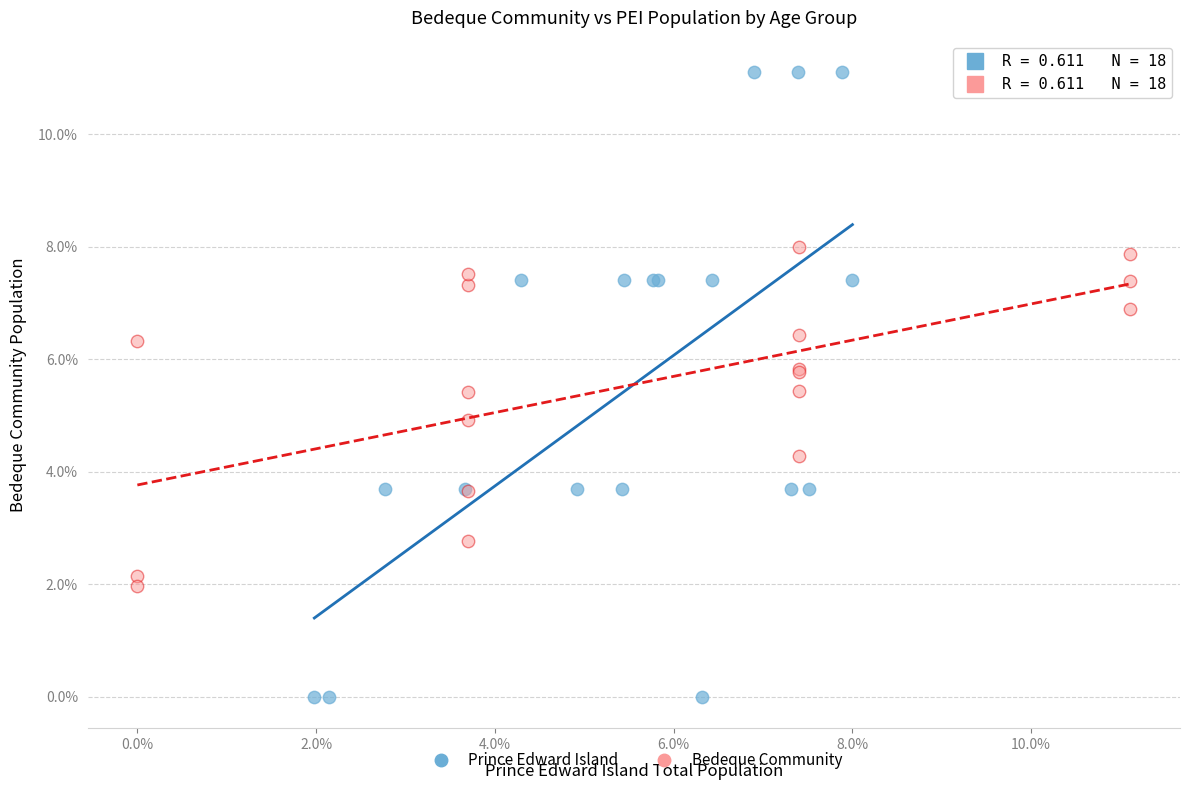

Which series reaches the minimum Y coordinate?

Prince Edward Island